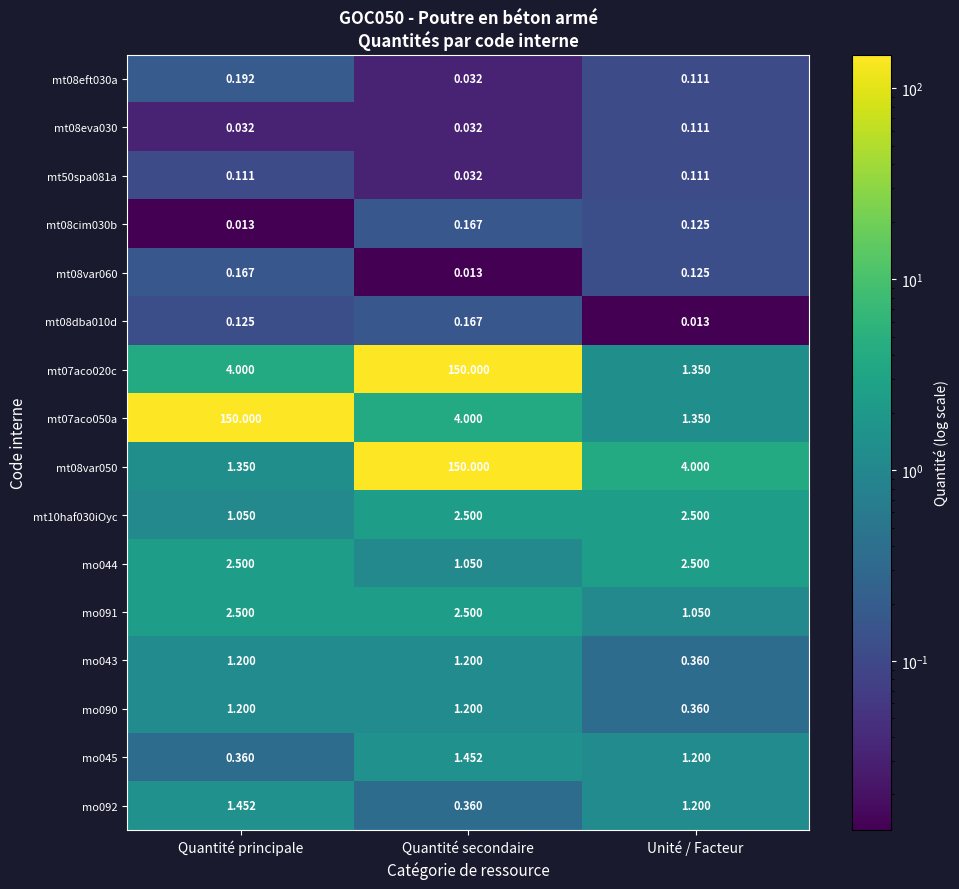

What is the difference between the highest and lowest values at Unité / Facteur?

4.0